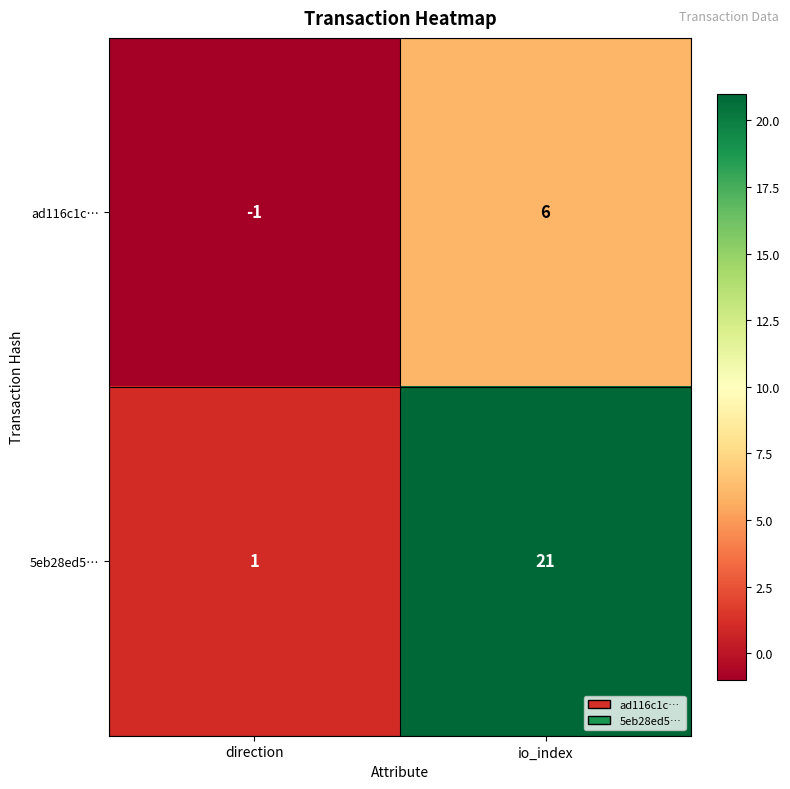

At io_index, list the series in order from smallest to largest.

ad116c1c…, 5eb28ed5…